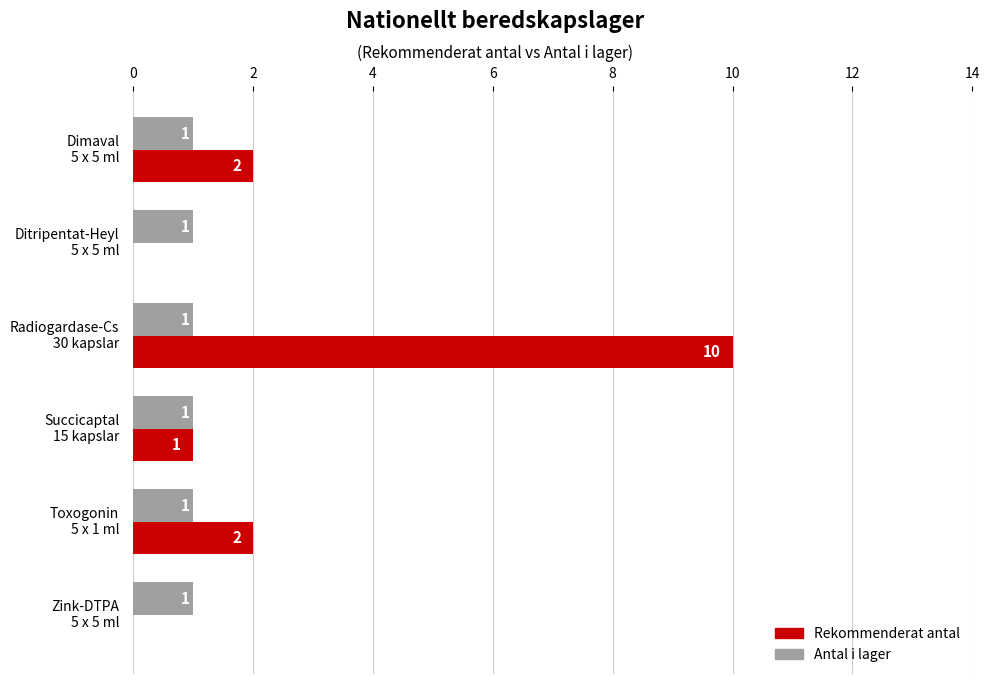

Which series has the largest total across all categories?

Rekommenderat antal